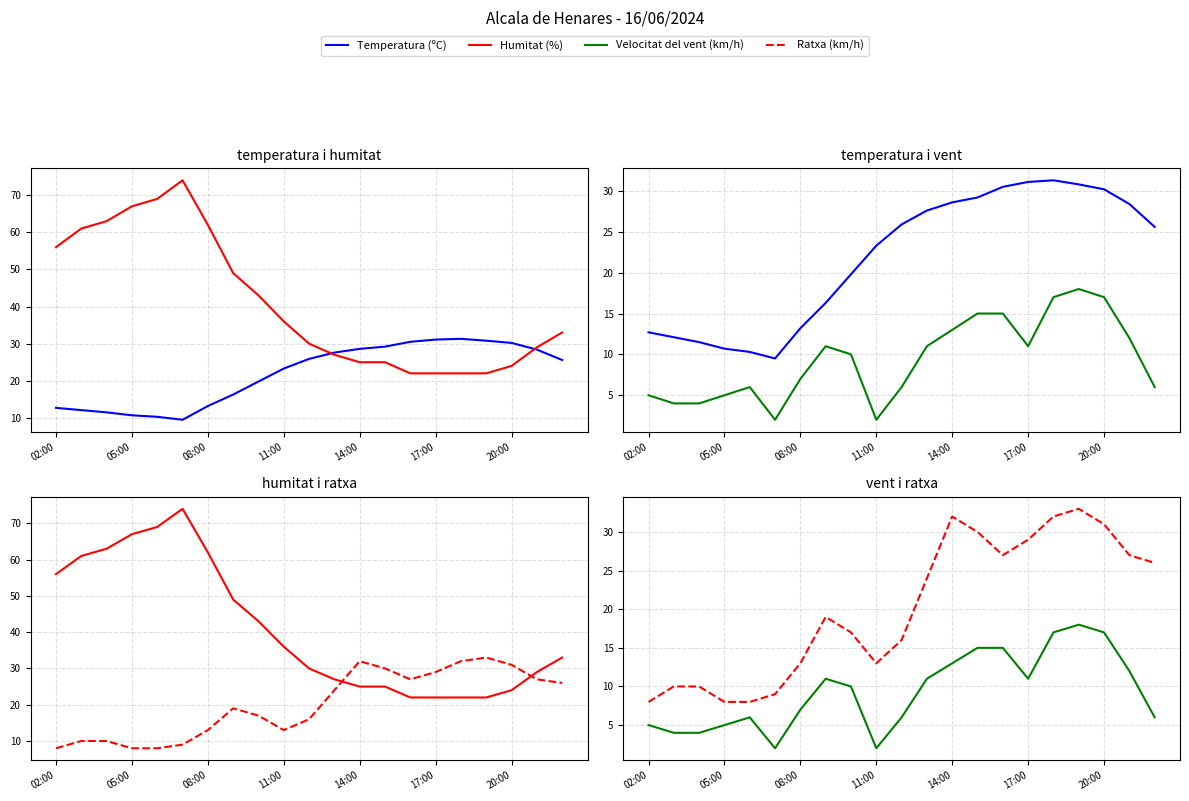

What is the difference between the maximum and minimum values in the Temperatura (ºC) series?

21.8